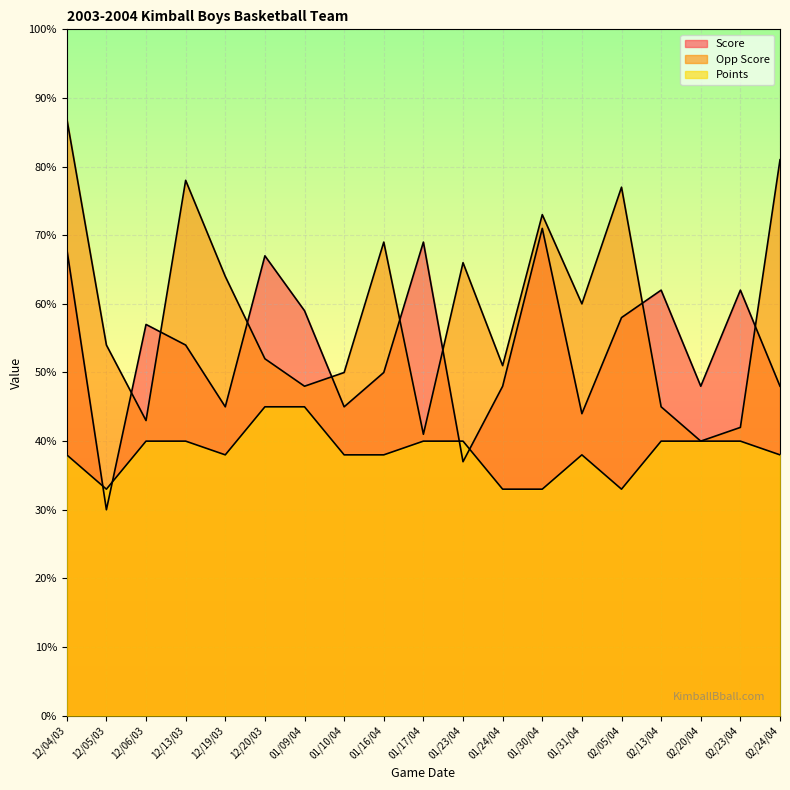

True or false: Opp Score has more than 2 interior local peaks.

True